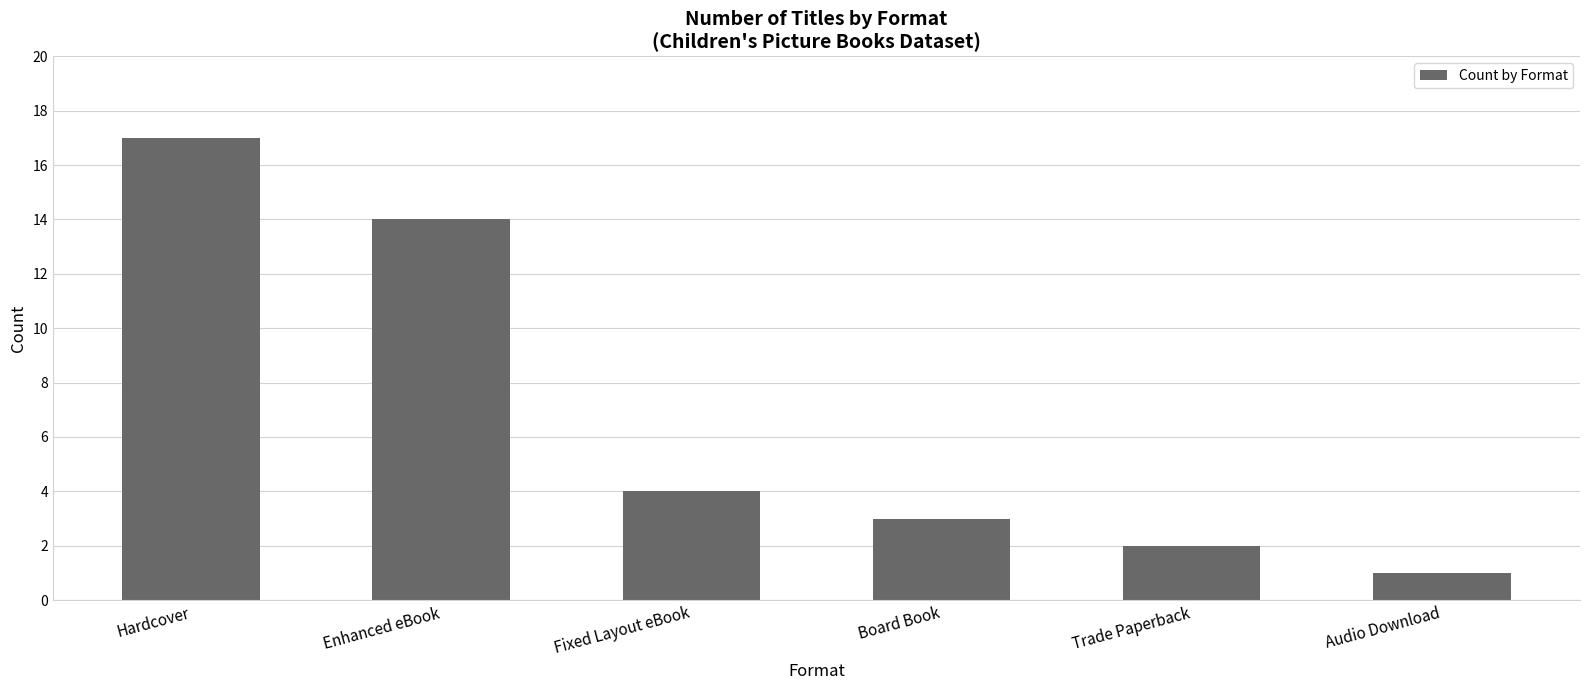

List the labels in order of value, largest first.

Hardcover, Enhanced eBook, Fixed Layout eBook, Board Book, Trade Paperback, Audio Download